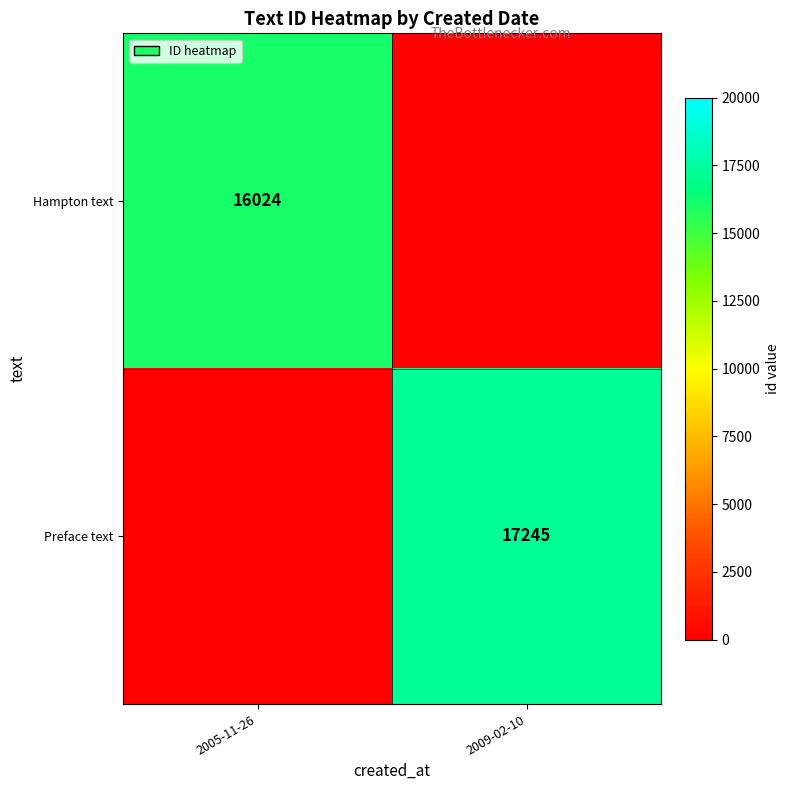

Is the value of Preface text at 2009-02-10 greater than the value of Hampton text at 2005-11-26?

Yes